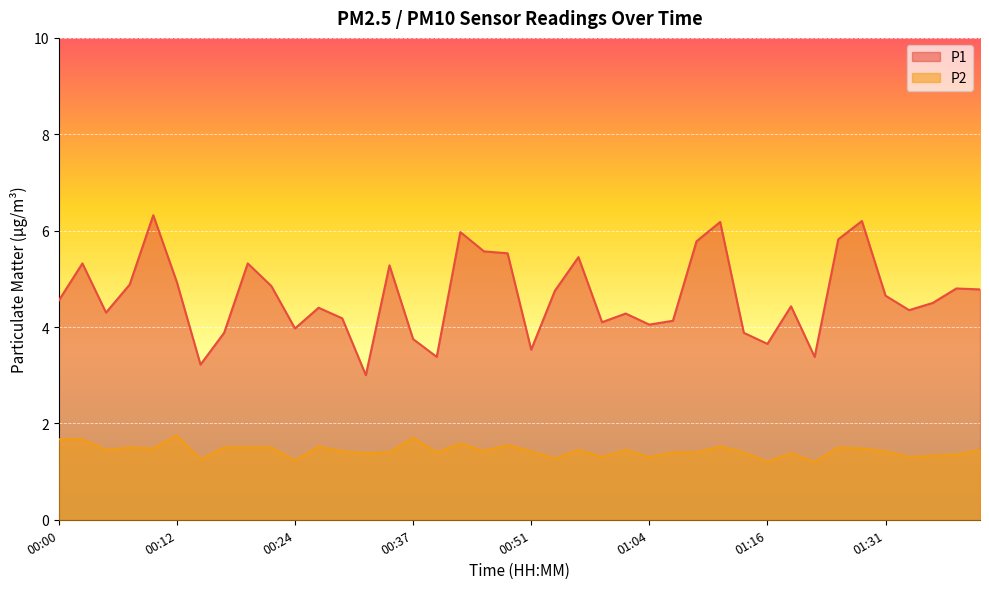

Does the chart display data point markers on the line(s)?

No